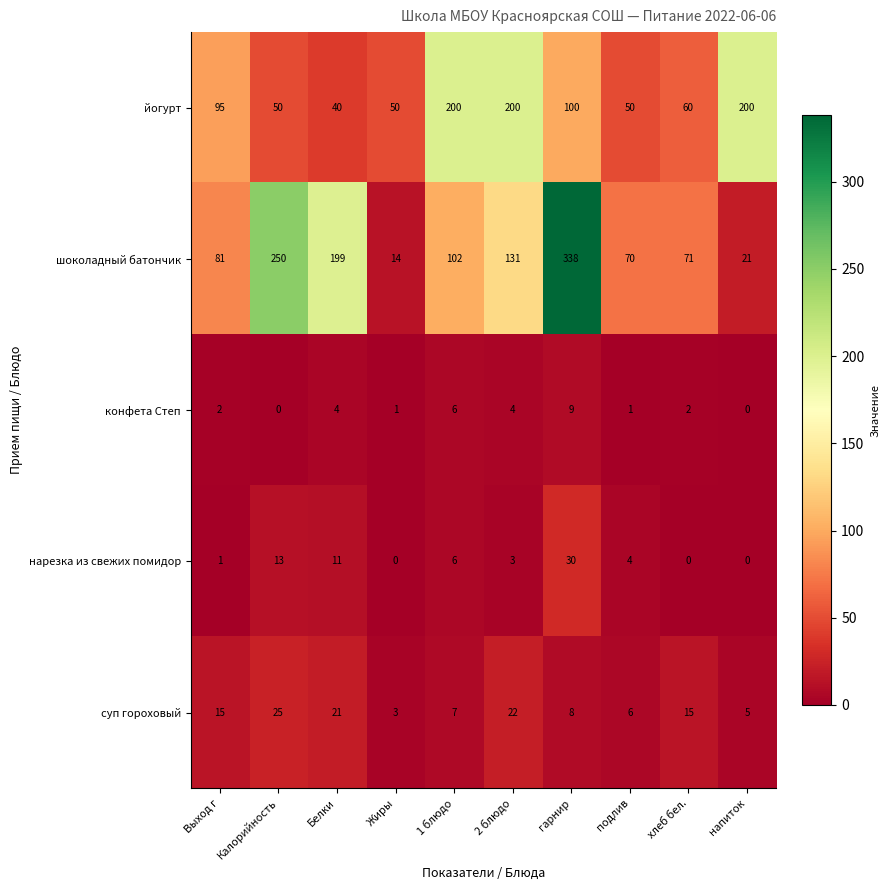

At Калорийность, list the series in order from largest to smallest.

шоколадный батончик, йогурт, суп гороховый, нарезка из свежих помидор, конфета Степ